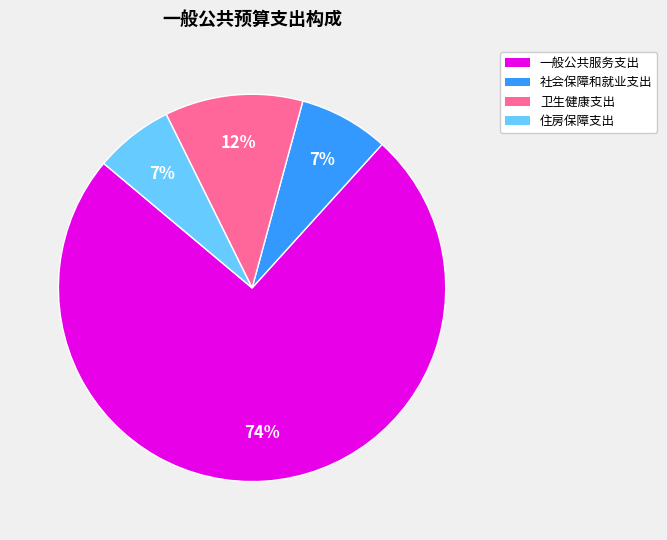

True or false: 住房保障支出 accounts for 1% of the total.

False